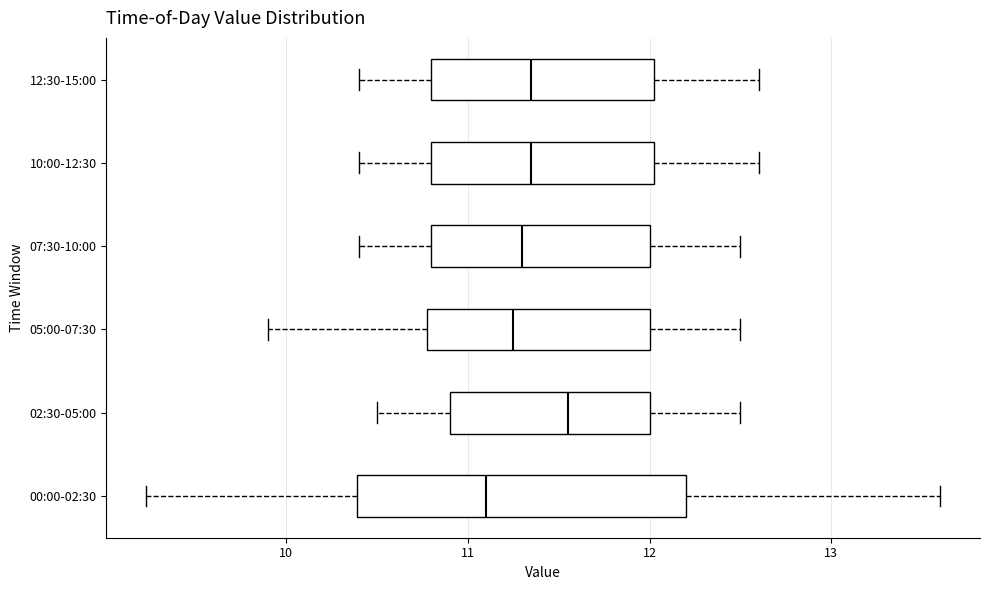

Reading bottom to top, read every box against the x-axis: the position of its median line, the range the box covers, and the ends of its whiskers. The values are not printed on the chart, so give them approximately, as read against the axis.

00:00-02:30: median 11.1, box 10.4 to 12.2, whiskers 9.2 to 13.6
02:30-05:00: median 11.6, box 10.9 to 12.0, whiskers 10.5 to 12.5
05:00-07:30: median 11.3, box 10.8 to 12.0, whiskers 9.9 to 12.5
07:30-10:00: median 11.3, box 10.8 to 12.0, whiskers 10.4 to 12.5
10:00-12:30: median 11.4, box 10.8 to 12.0, whiskers 10.4 to 12.6
12:30-15:00: median 11.4, box 10.8 to 12.0, whiskers 10.4 to 12.6